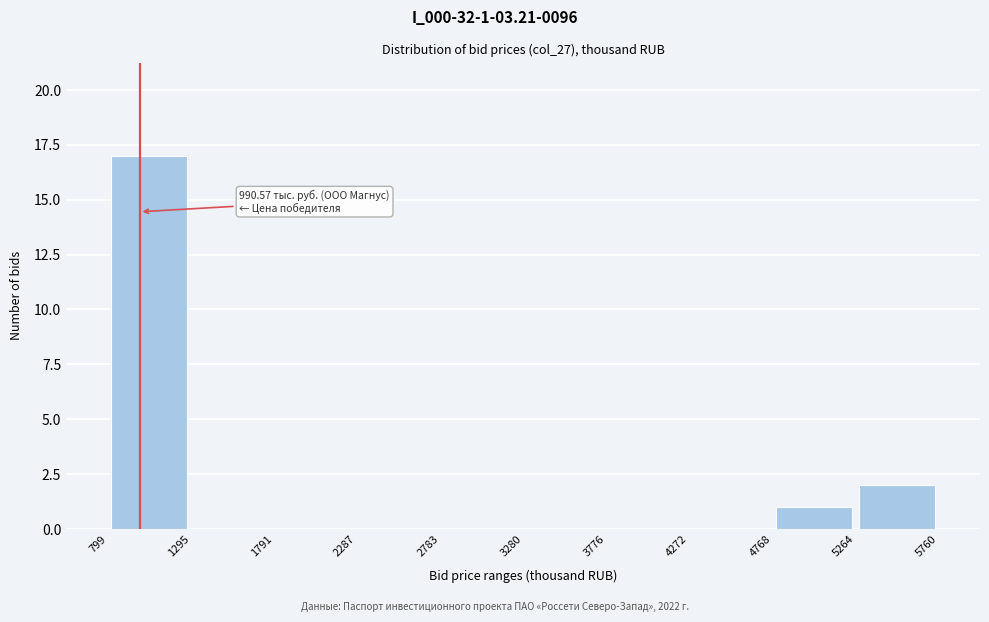

Over which range of the x-axis is the bar tallest?

799 to 1295